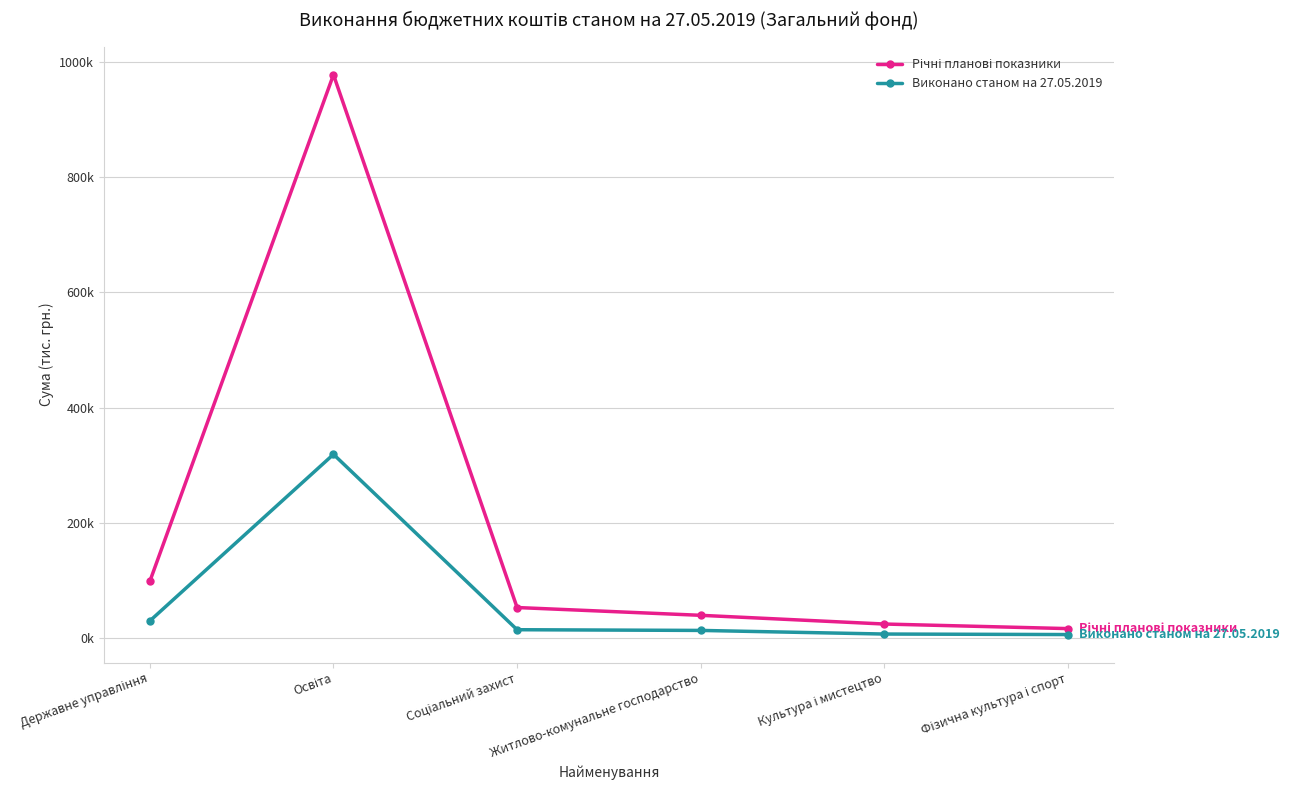

List the series in order of their overall mean, highest first.

Річні планові показники, Виконано станом на 27.05.2019